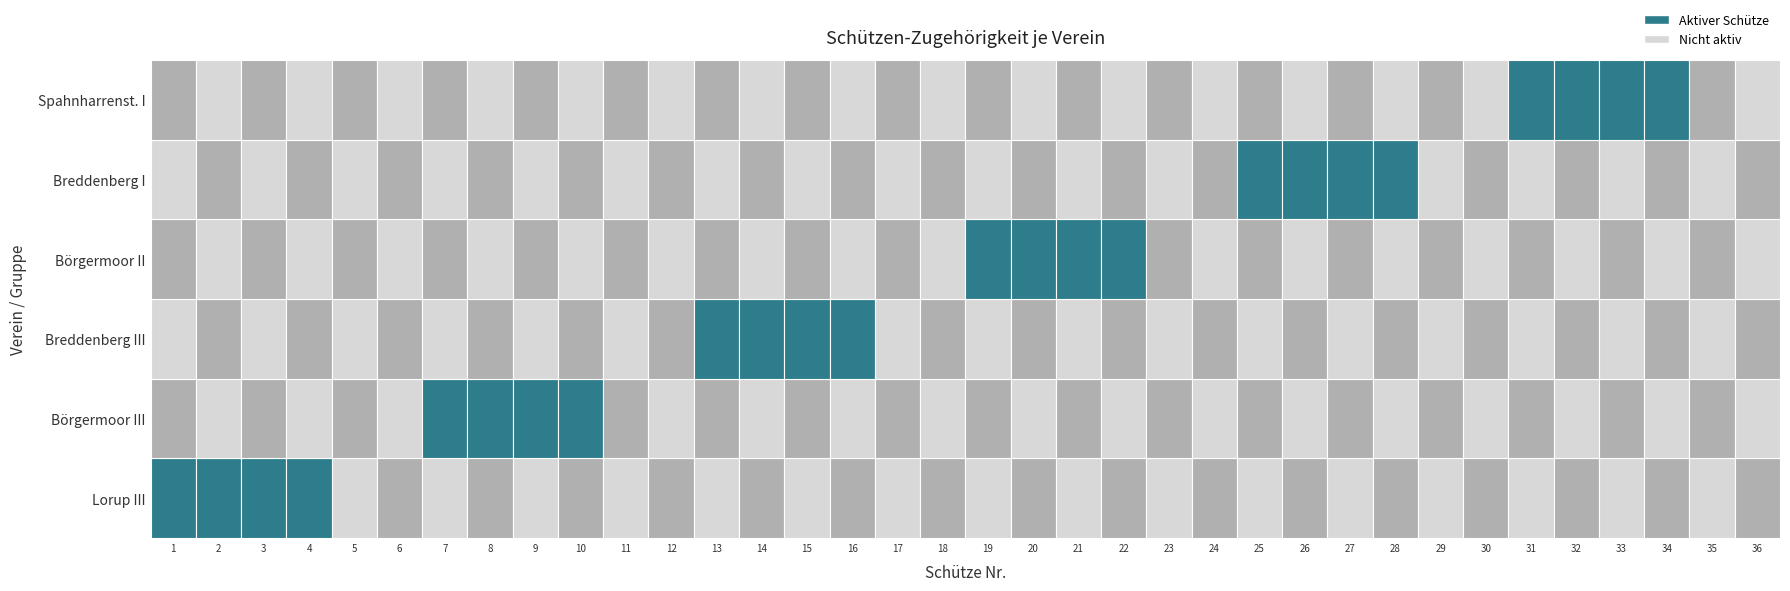

True or false: Spahnharrenst. I has a value of -1 at 15.

False